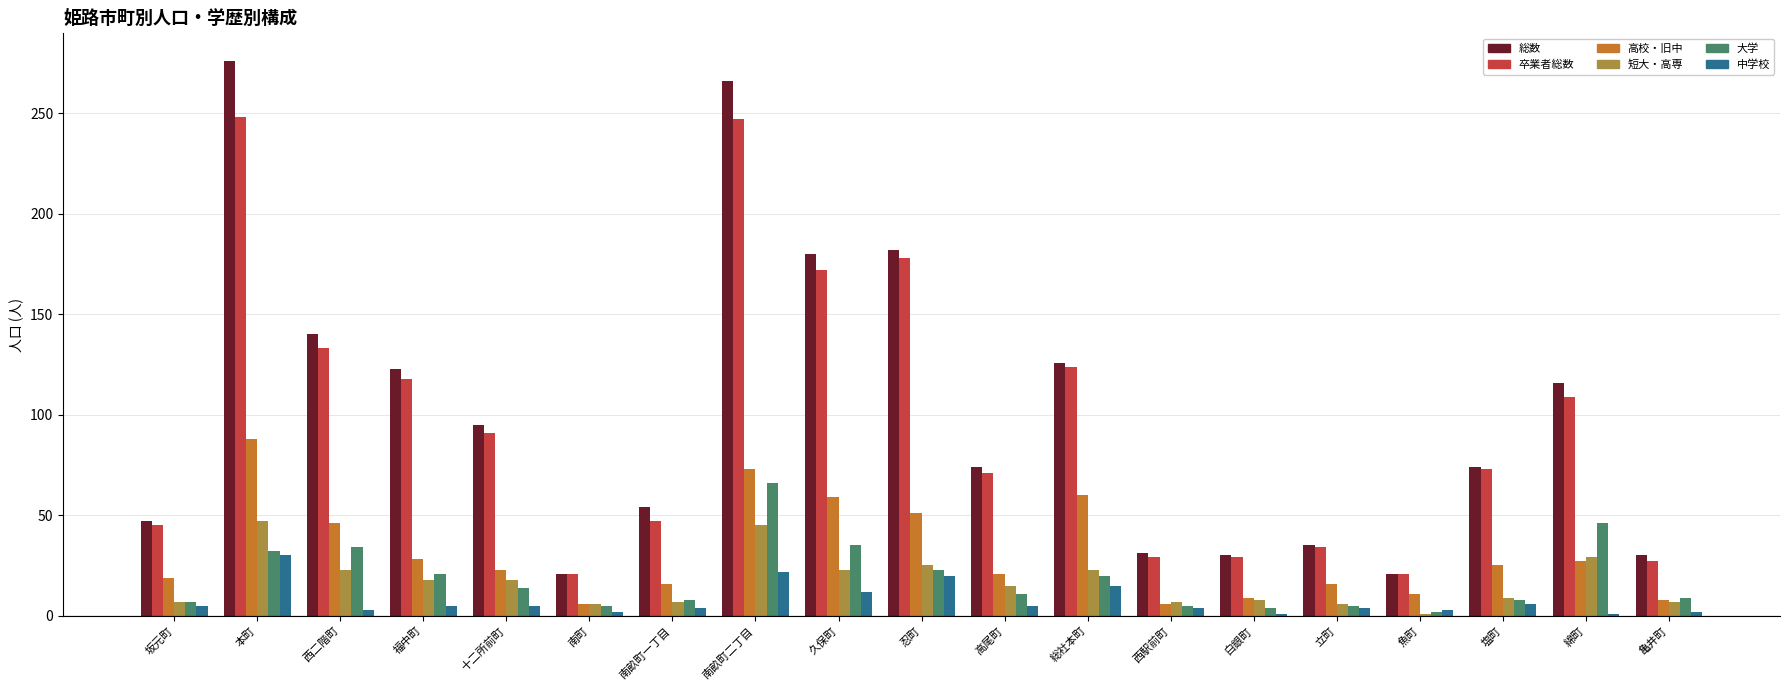

At which label does 大学 first exceed 11?

本町